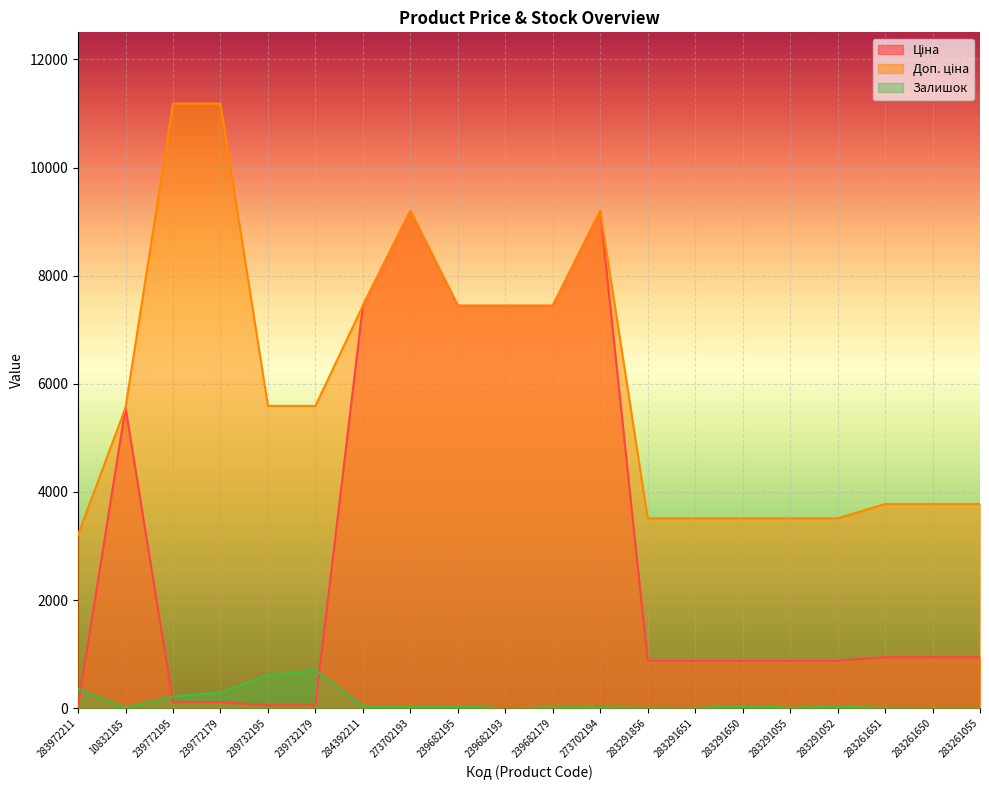

True or false: Ціна and Доп. ціна cross at least once.

False